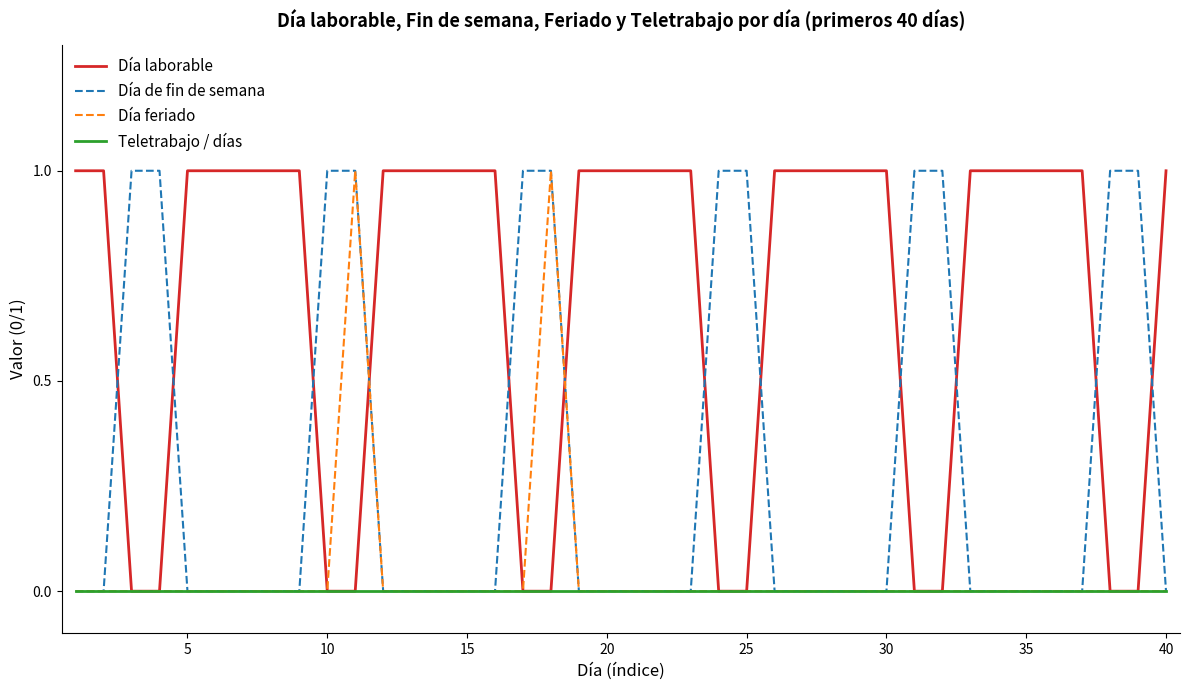

Count the Día laborable values in the range 0 to 1.

40